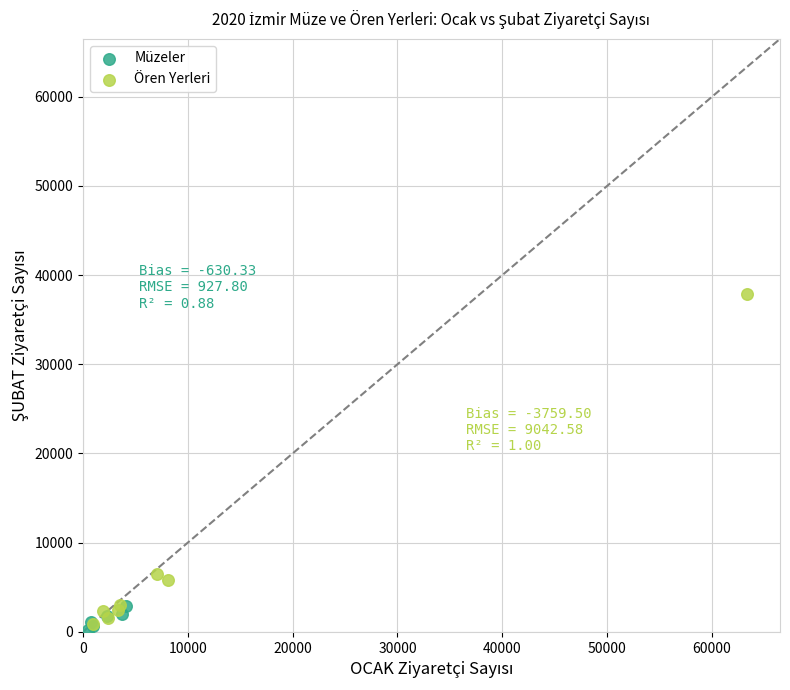

Which series reaches the minimum Y coordinate?

Müzeler